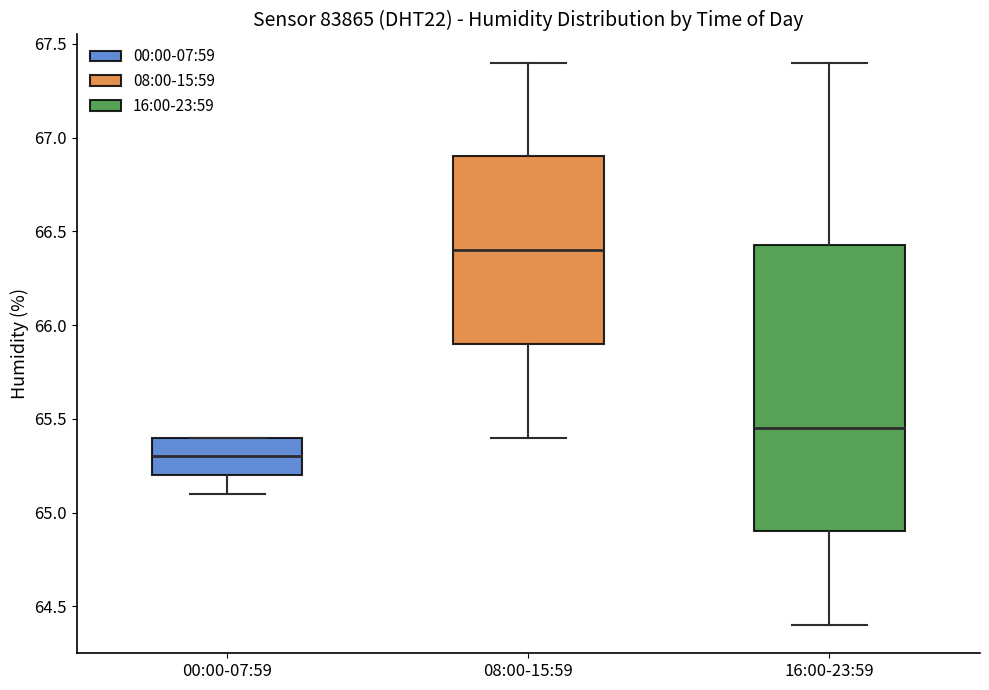

Which box has the highest median line?

08:00-15:59